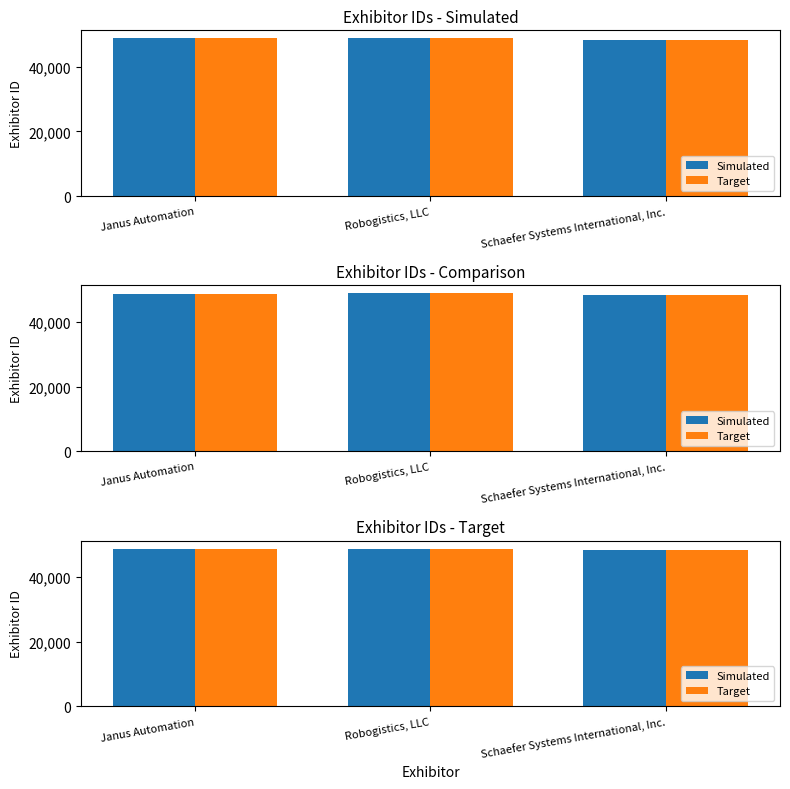

What is the difference between the maximum and minimum values in the Target series?

542